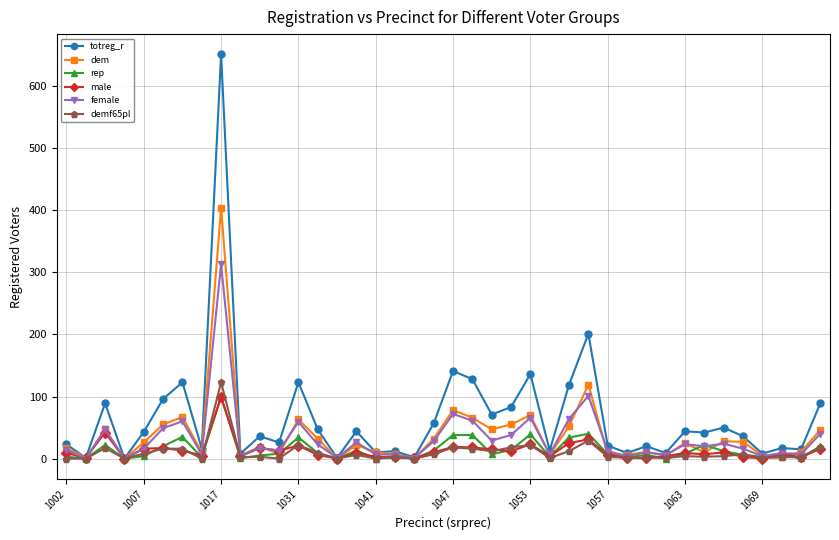

Which series has the largest total across all categories?

totreg_r